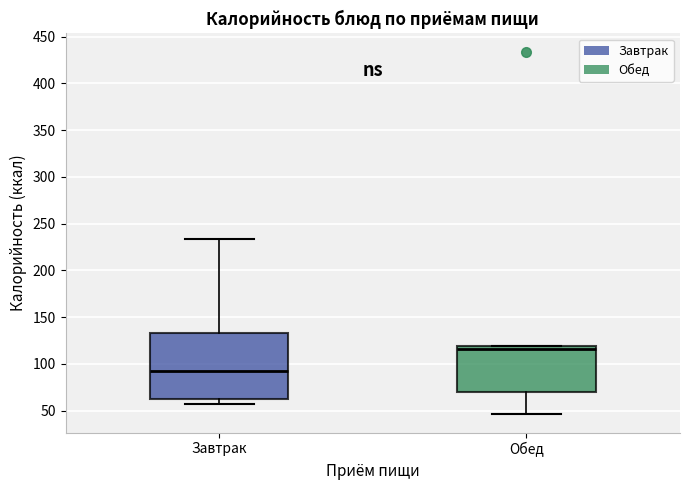

Reading left to right, transcribe this box plot: for each box, give where its median line is, the range the box spans, and where its two whiskers end, as read against the y-axis. The values are not printed on the chart, so give them approximately, as read against the axis.

Завтрак: median 95, box 65 to 135, whiskers 55 to 235
Обед: median 115, box 70 to 120, whiskers 45 to 120